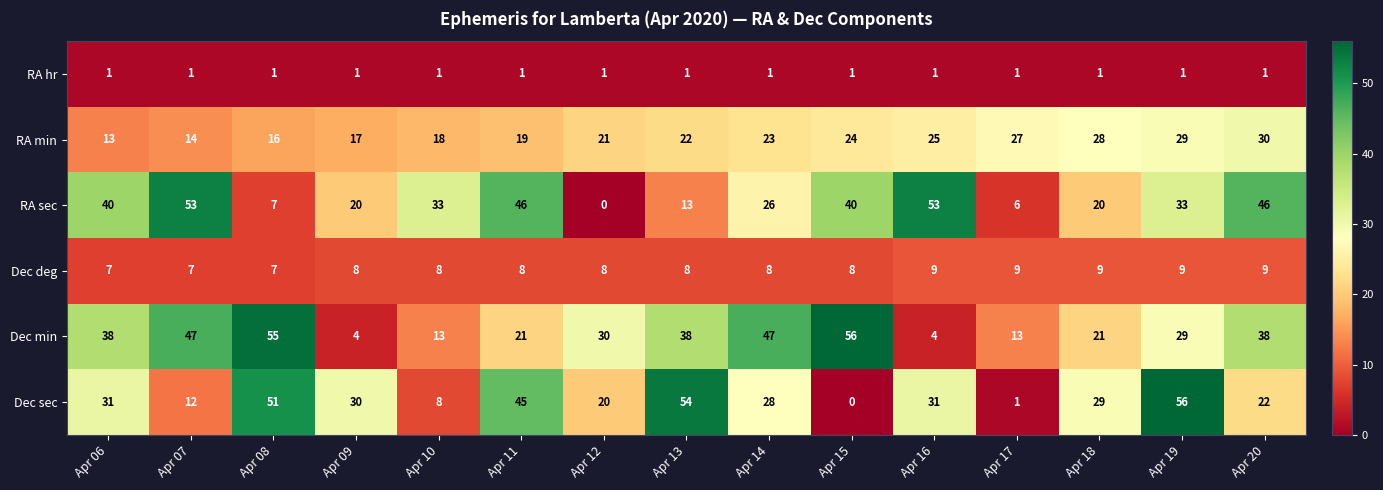

At Apr 13, list the series in order from largest to smallest.

Dec sec, Dec min, RA min, RA sec, Dec deg, RA hr